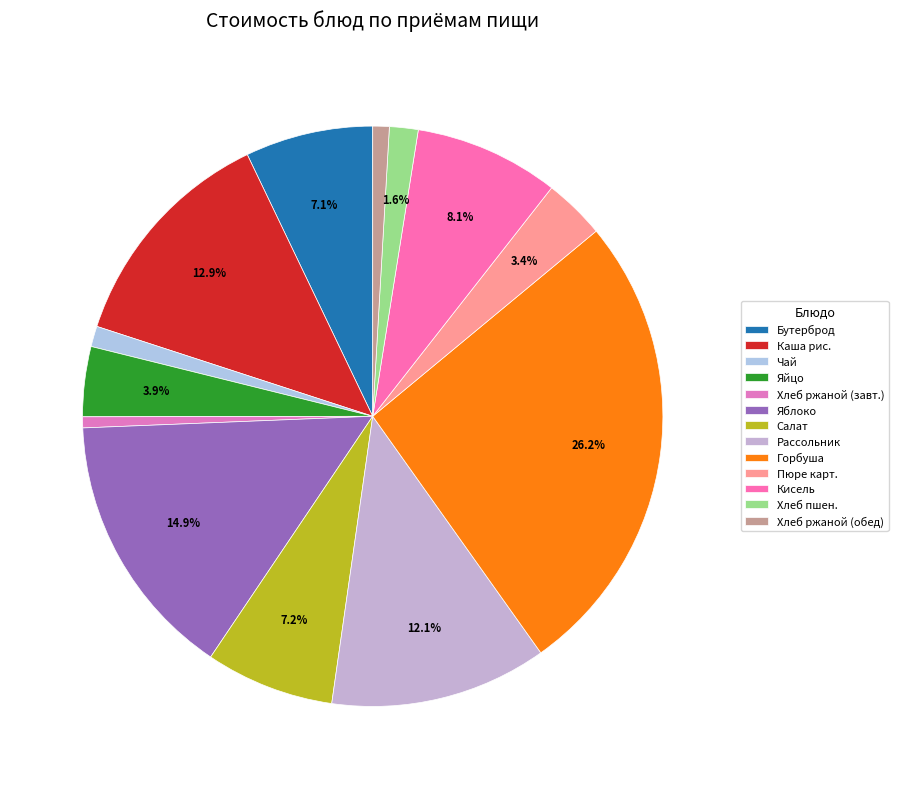

Is there any slice that represents more than half of the pie?

No